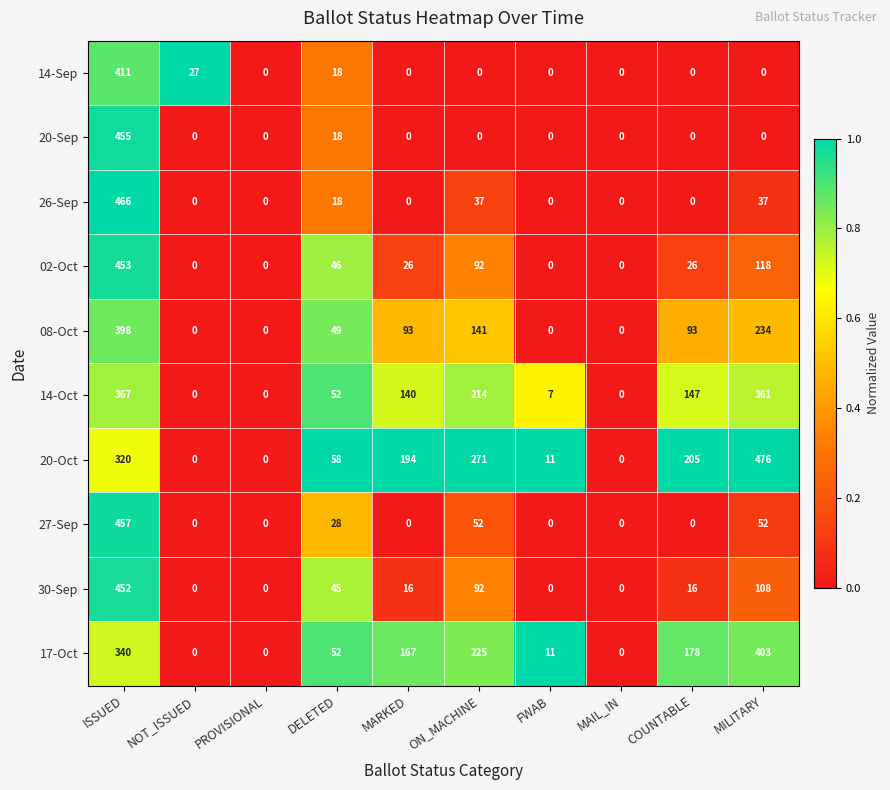

What is the total value across all series at DELETED?

384